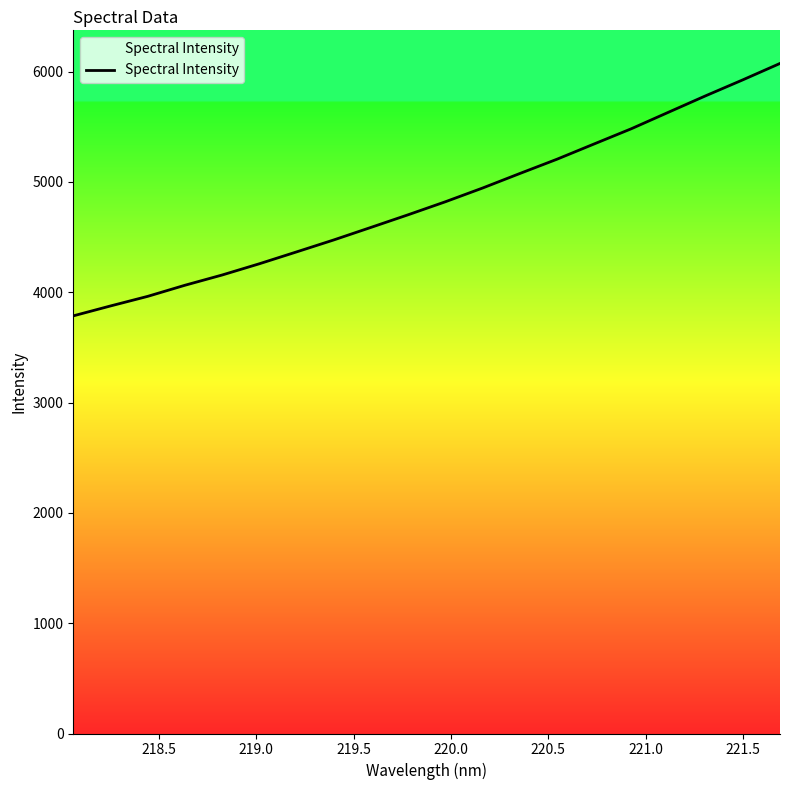

What is the difference between the maximum and minimum values?

2288.3